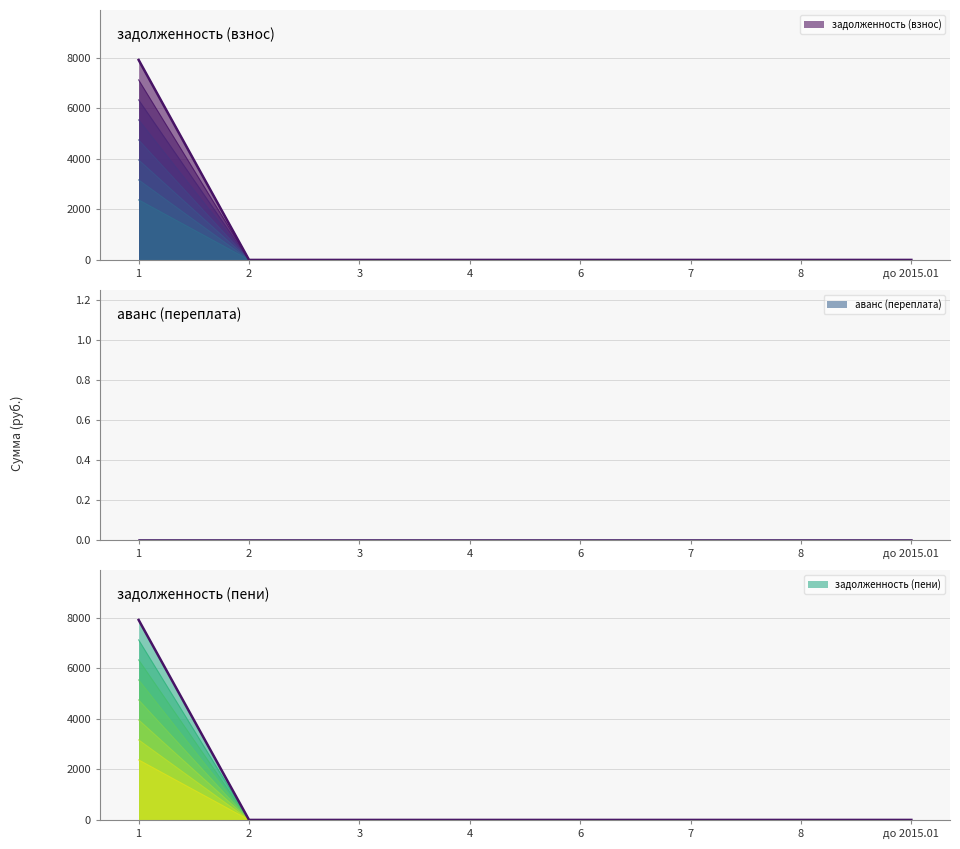

What is the sum of all задолженность (пени) values?

6329.7